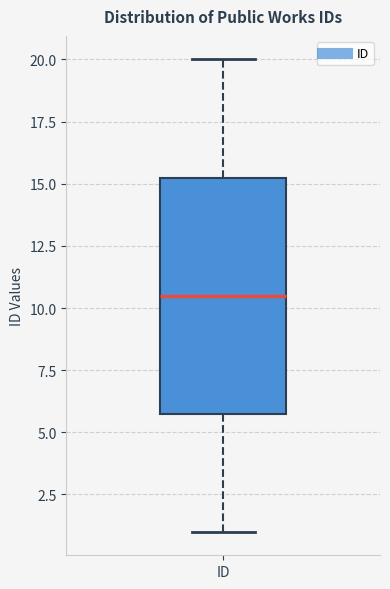

Where does the median line of the box for ID sit on the y-axis? The values are not printed on the chart, so give them approximately, as read against the axis.

10.5